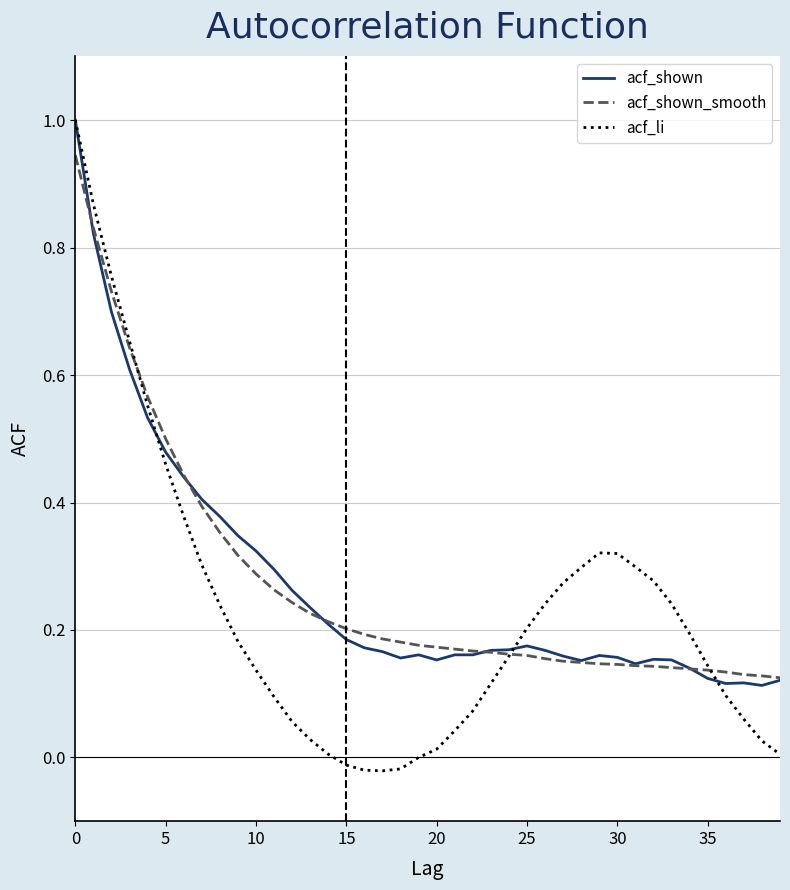

True or false: acf_li has more than 2 interior local peaks.

False